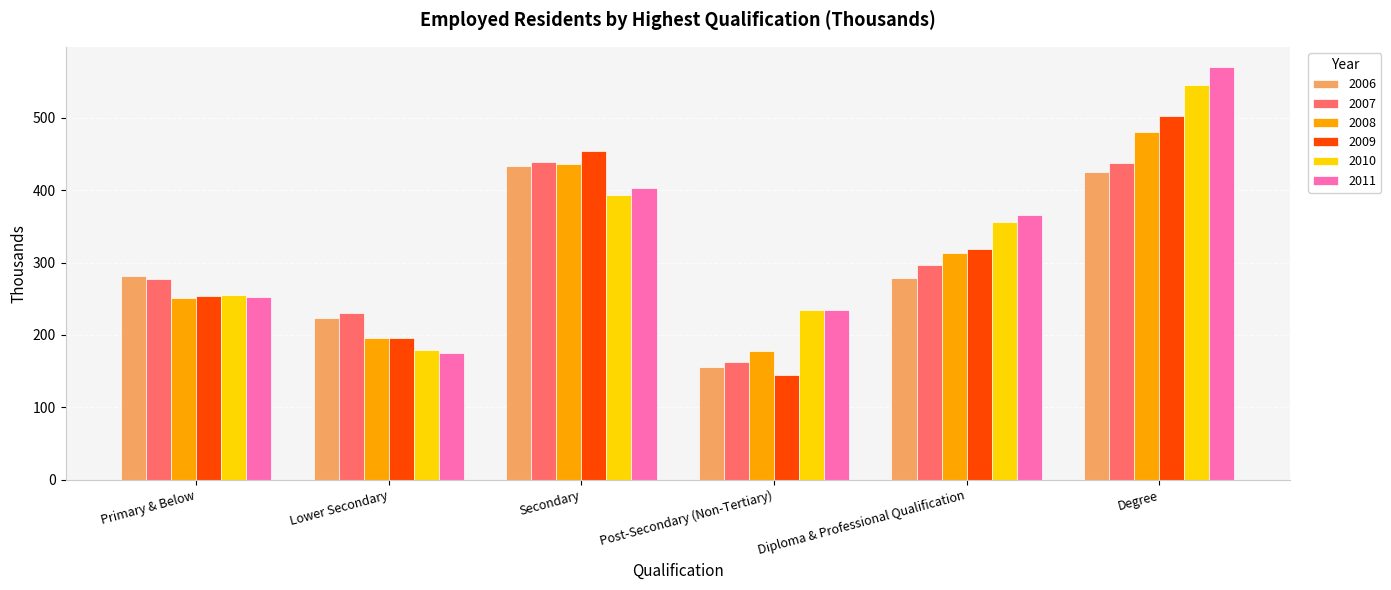

What is the sum of the 2010 values at Post-Secondary (Non-Tertiary) and Secondary?

627.6